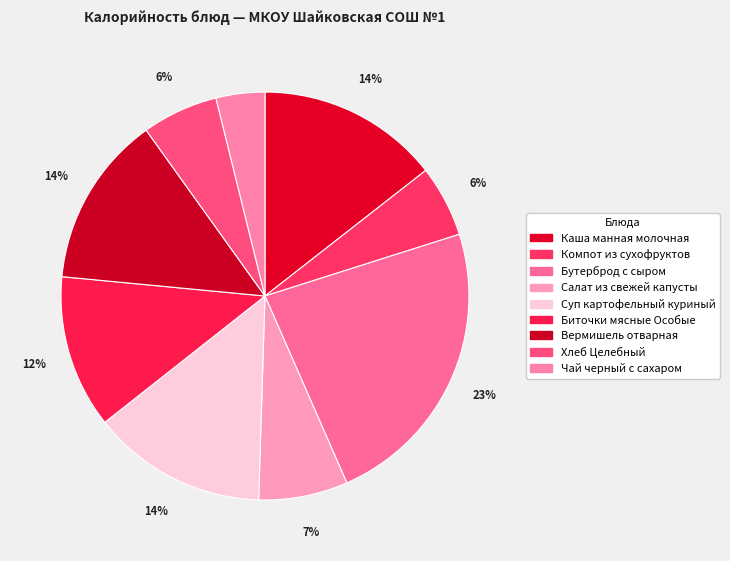

To the nearest percent, what portion does Хлеб Целебный represent?

6%